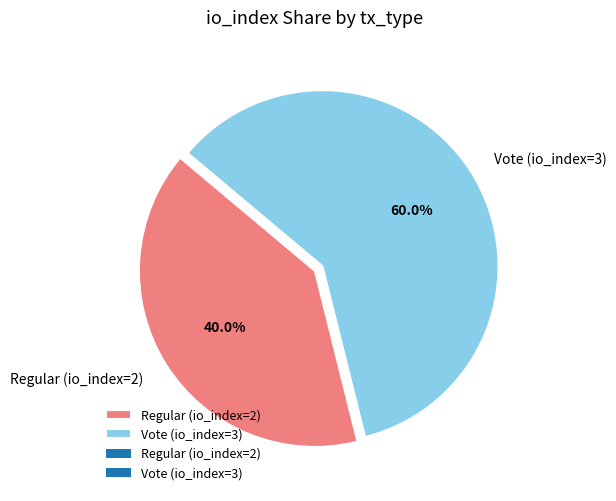

How much of the chart is everything except Regular (io_index=2)?

60.0%